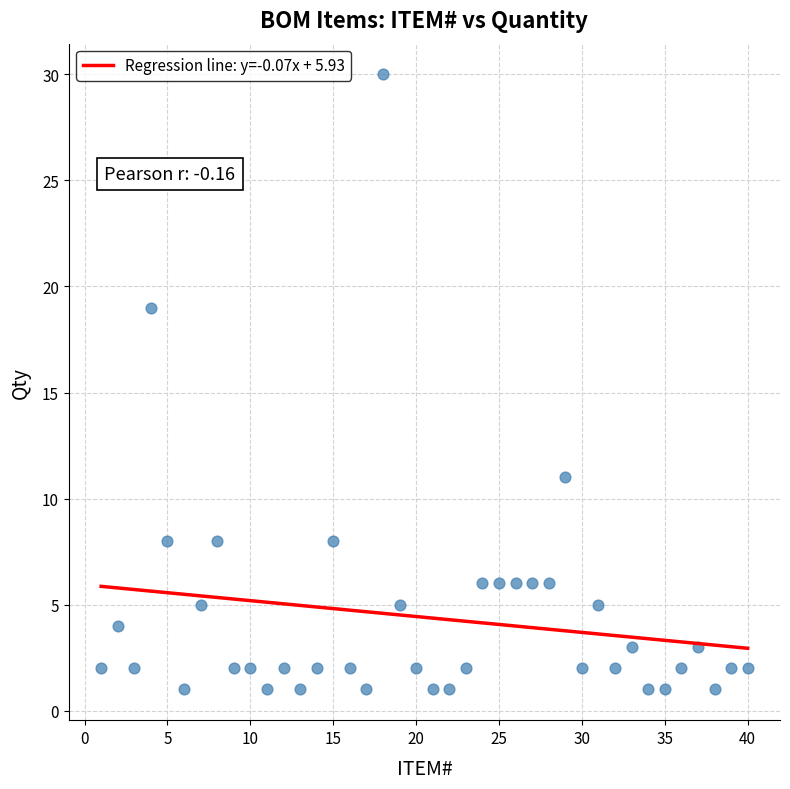

What is the range of Y values (max minus min)?

29